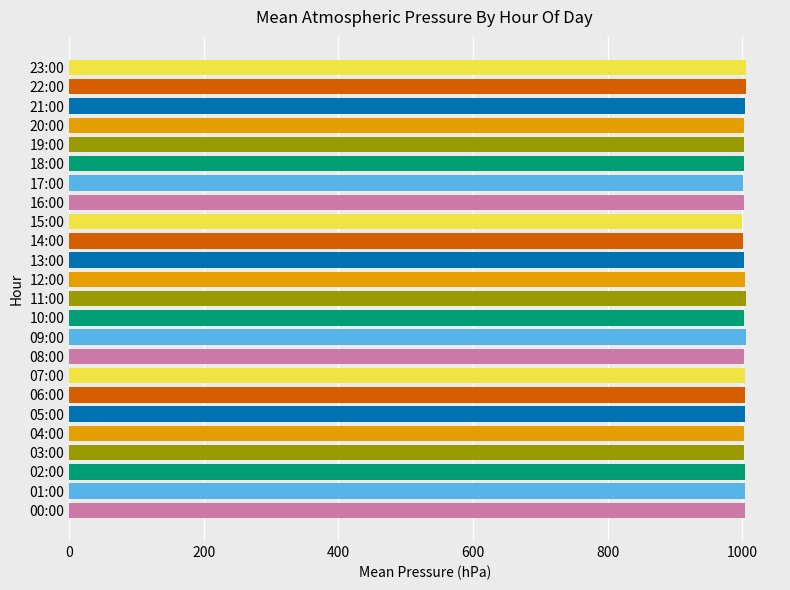

What is the sum of the values at 11:00 and 17:00?

2006.1